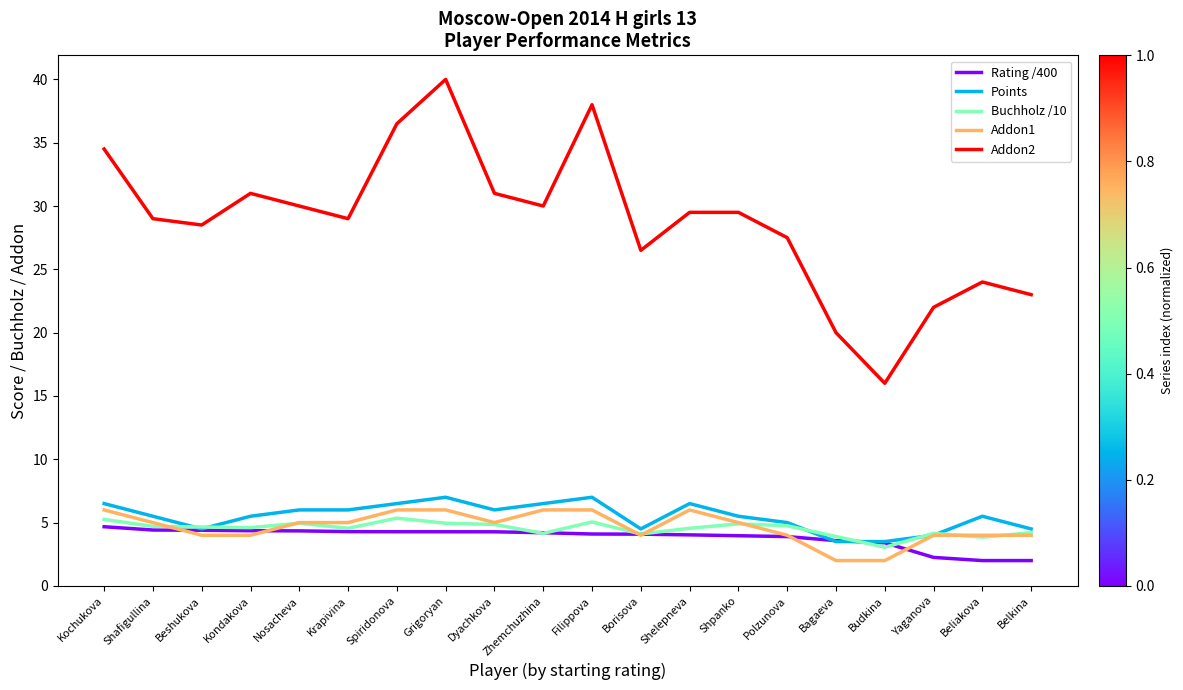

What is the sum of the Addon2 values at Beshukova and Beliakova?

52.5